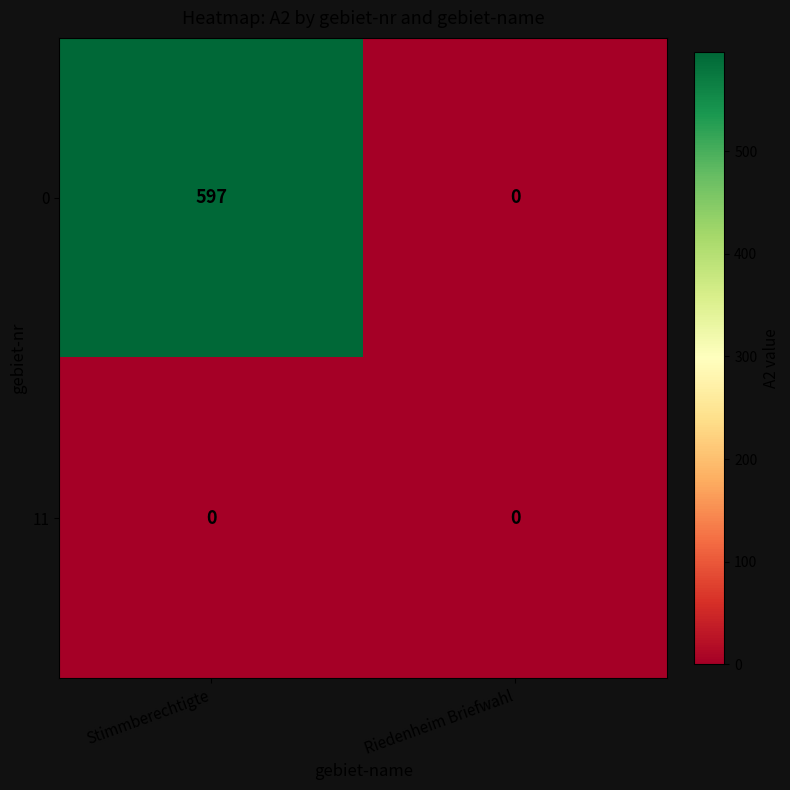

Which label corresponds to the largest value in the chart?

Stimmberechtigte